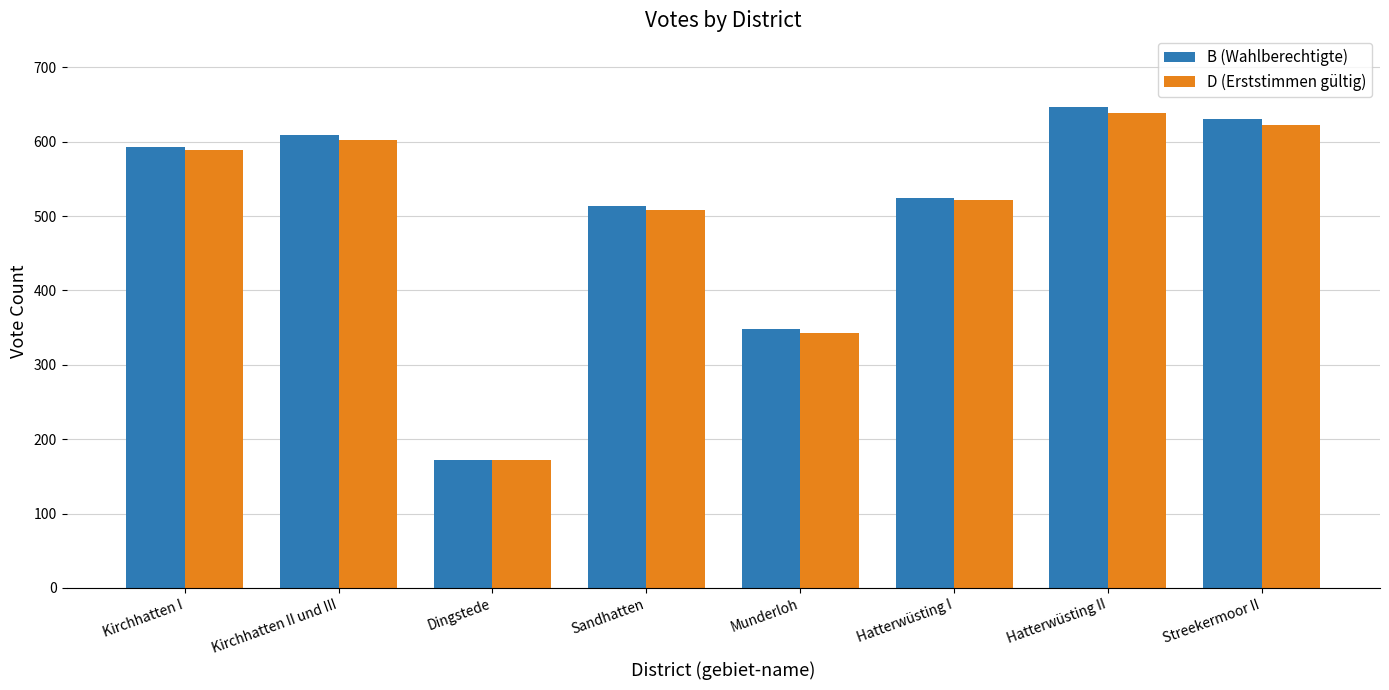

True or false: B (Wahlberechtigte) has a value of 513 at Sandhatten.

True